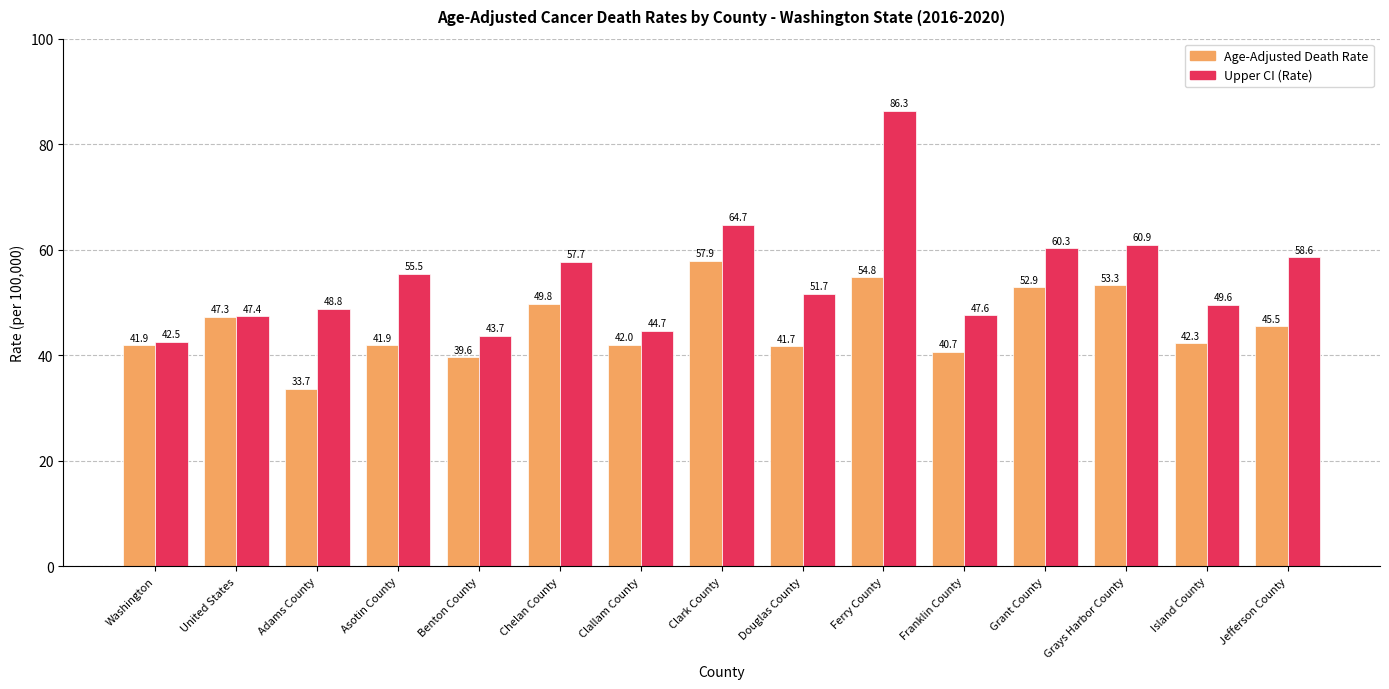

Where does the Upper CI (Rate) series first go above 51?

Asotin County